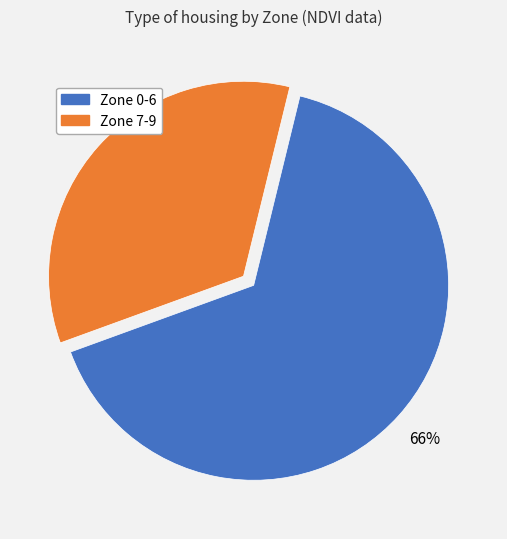

Is there a majority slice in this chart?

Yes